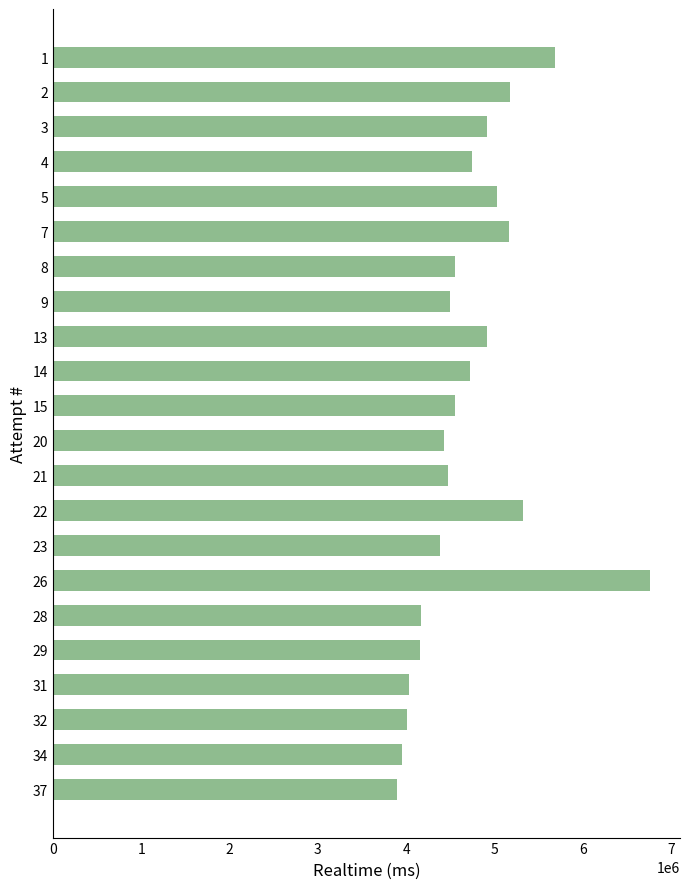

Between 5 and 37, which is larger?

5